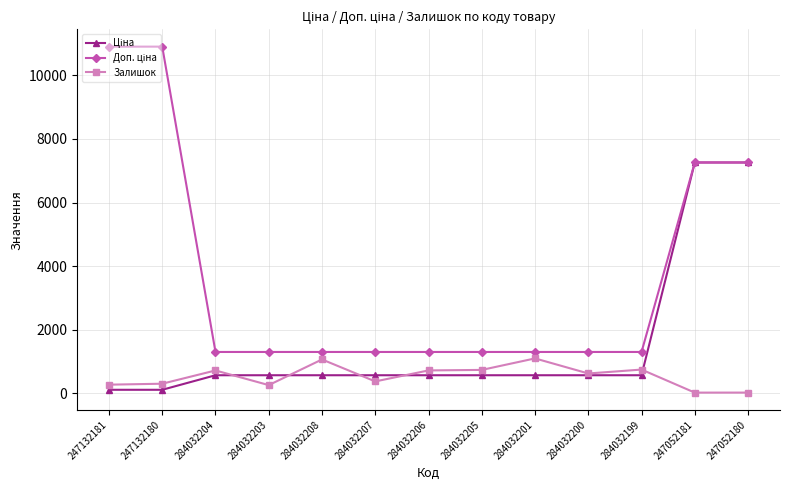

What is the total value across all series at 284032204?

2582.1